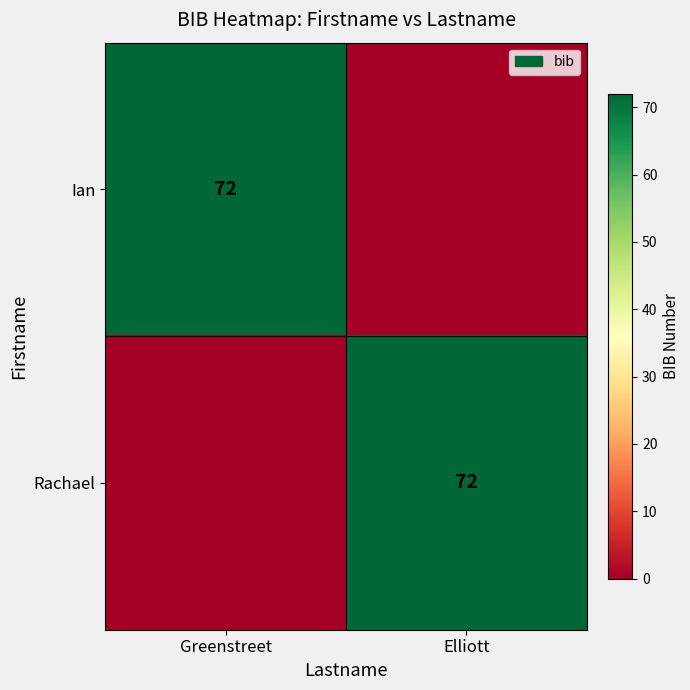

The value of Ian at Greenstreet is 94. True or false?

False